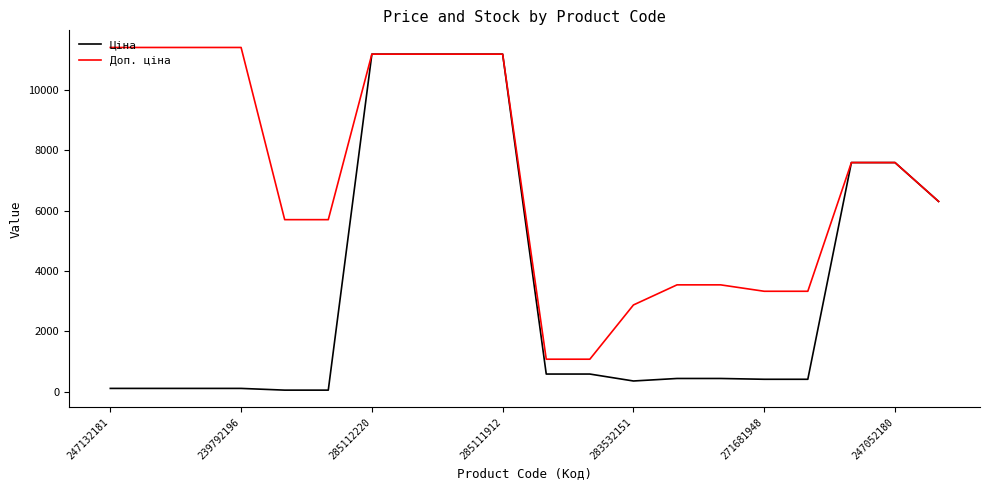

Which series has the widest spread of values?

Ціна